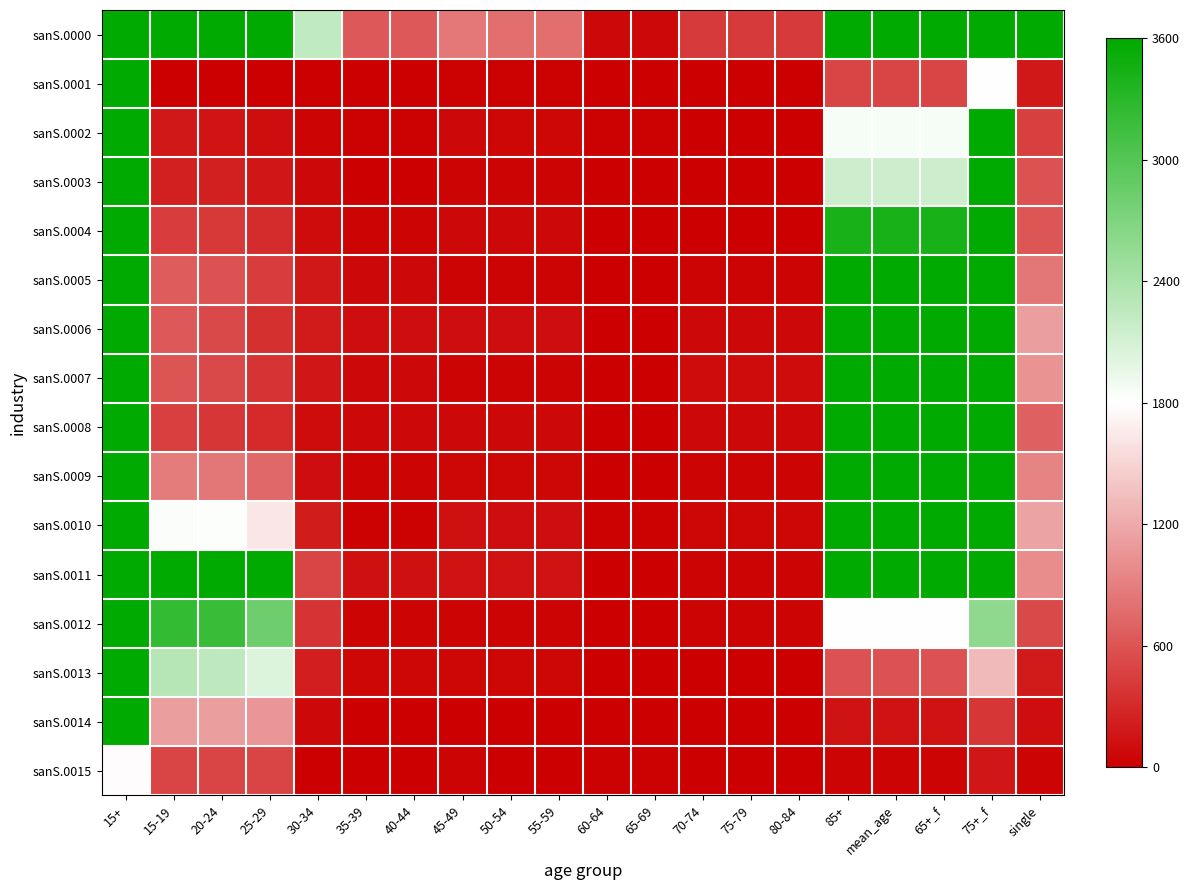

How many data points does each series have?

20